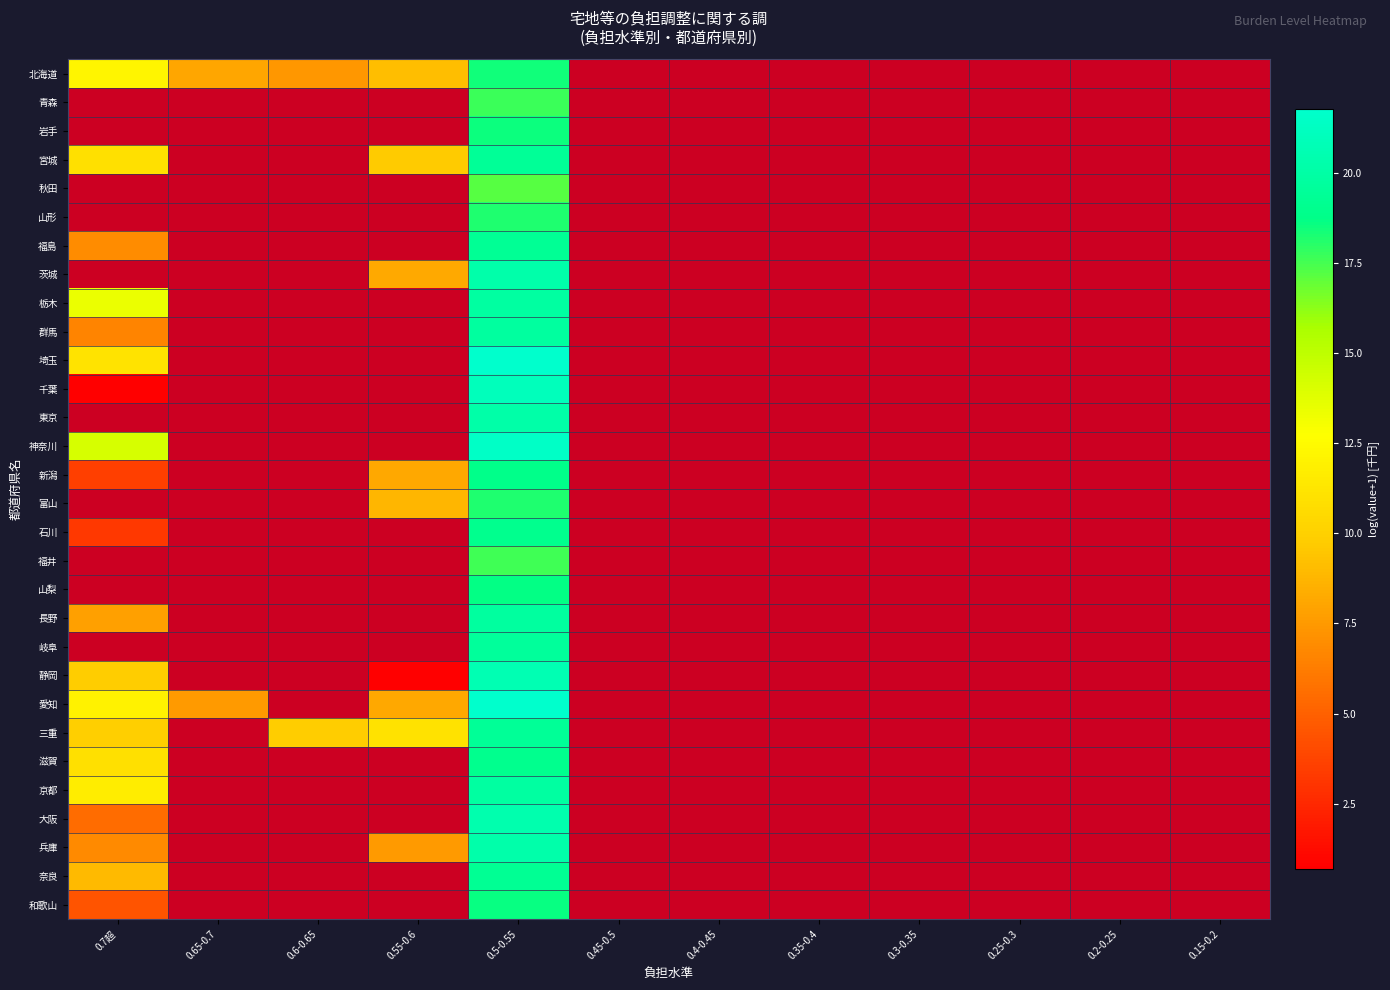

At which category is the sum across all series the highest?

0.5-0.55